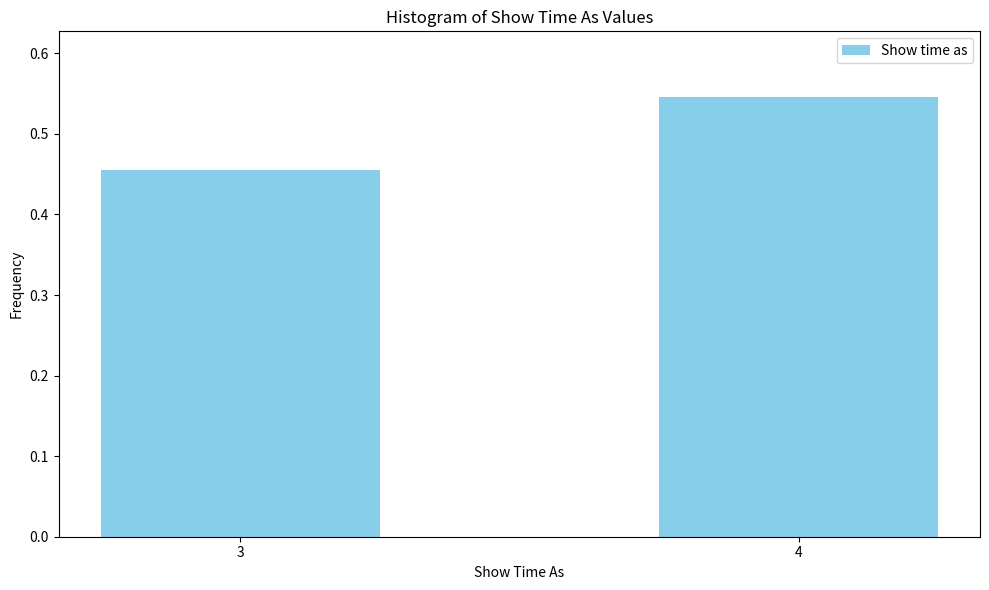

Rank the categories by value from lowest to highest.

3, 4